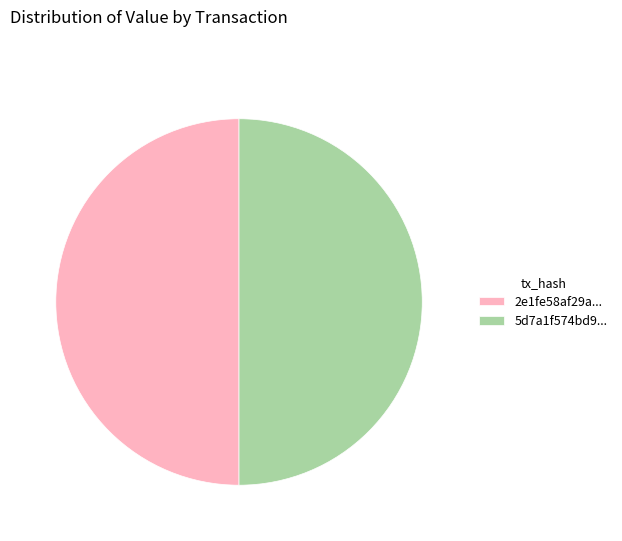

Is it true that 2e1fe58af29a... is 50% of the pie?

True